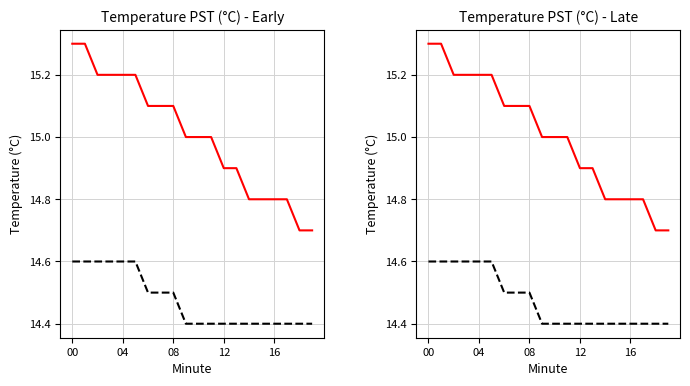

At which label is Temperature (dashed) closest to 14?

9